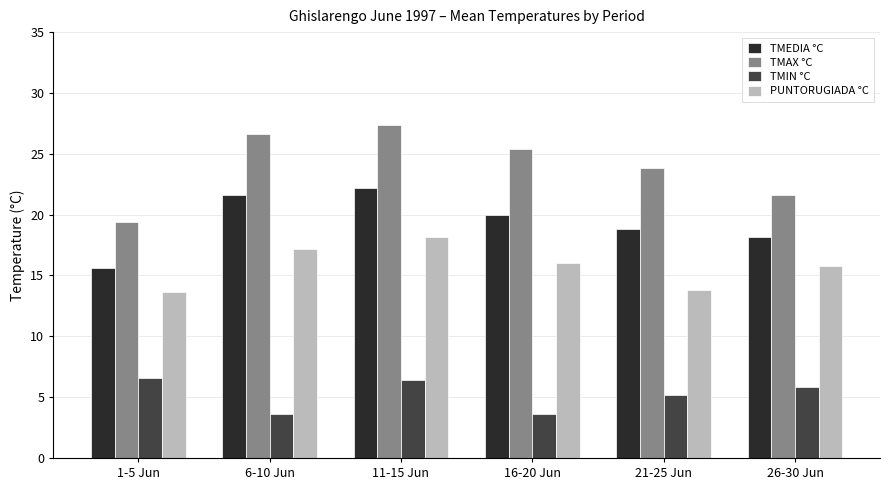

What is the spread (max minus min) of values at 21-25 Jun?

18.6